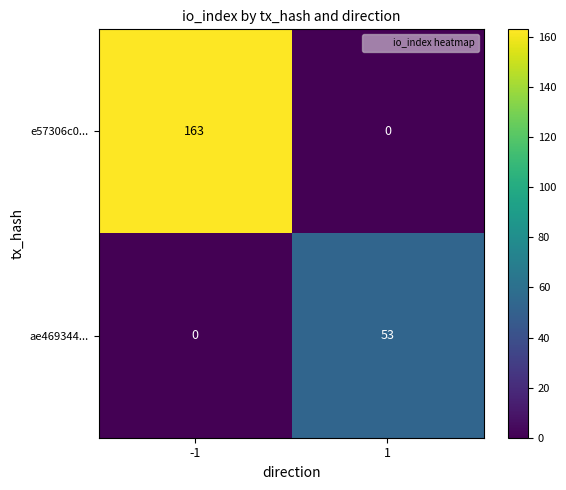

At which category is the sum across all series the highest?

-1